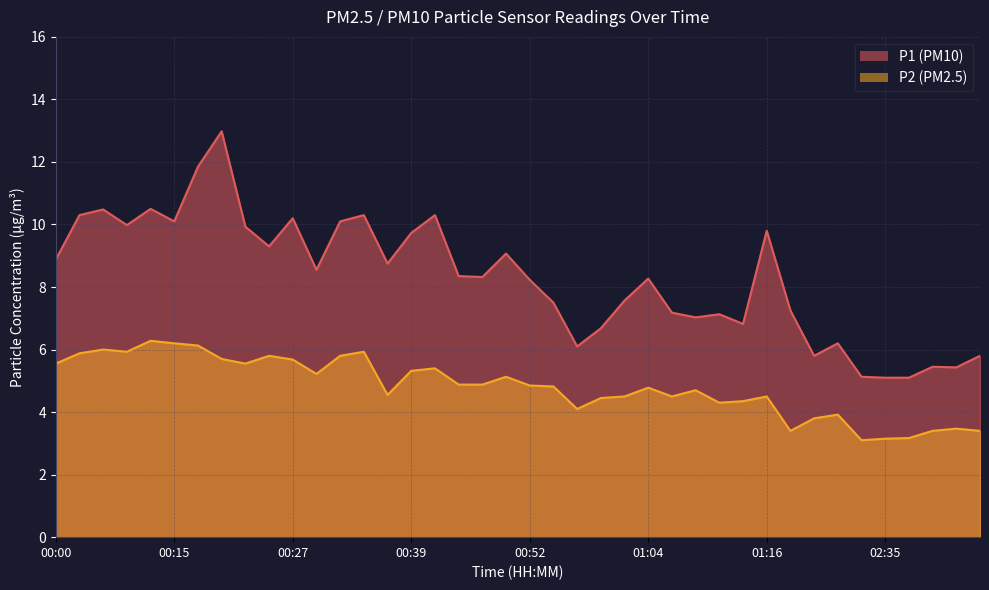

At which label does P2 reach its peak?

00:10